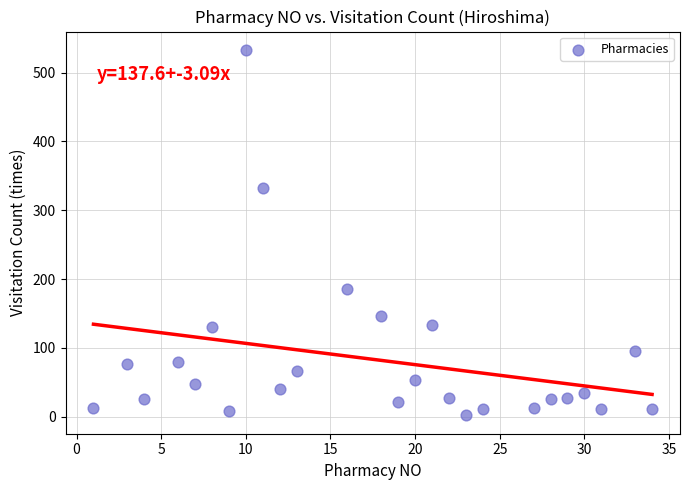

What Y value in the scatter plot is closest to 267?

332